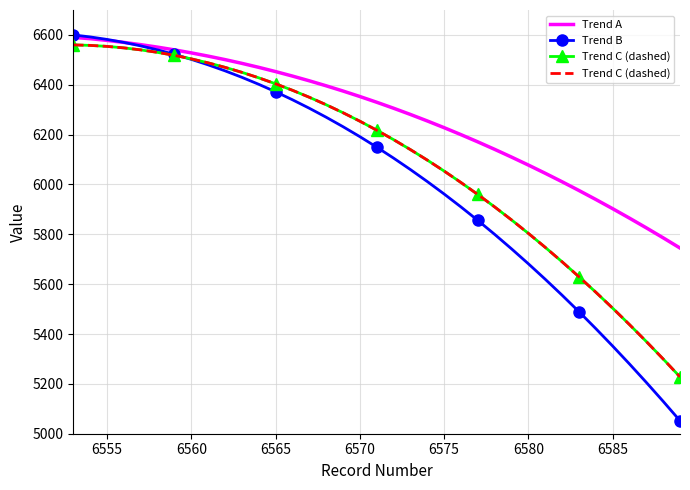

What is the maximum value for Trend B?

6600